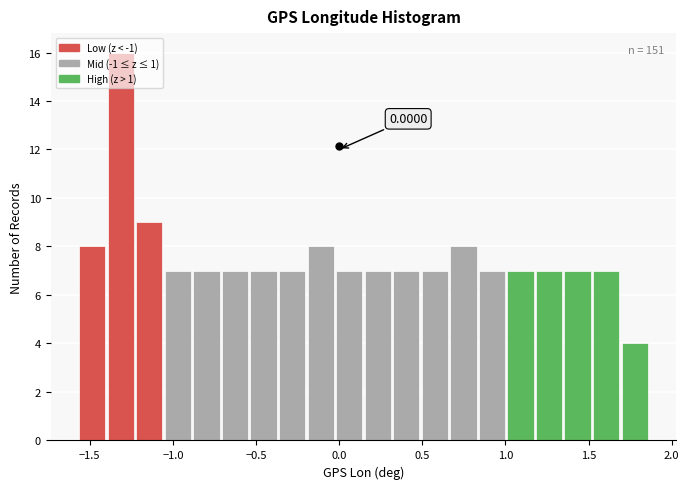

Read against the x-axis, roughly where is the centre of the tallest bar?

-1.30